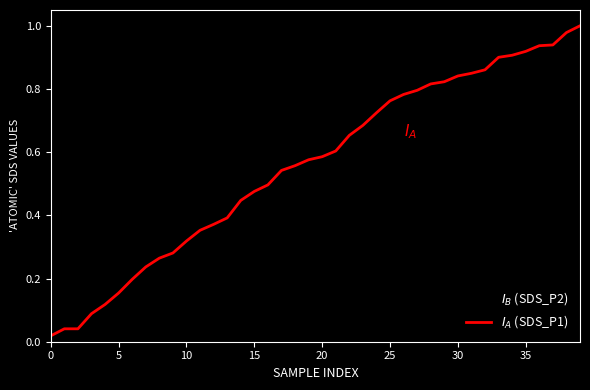

Reading left to right, extract all data points from this chart.

$I_B$ (SDS_P2): 0.0	0.1	0.1	0.1	0.1	0.2	0.2	0.2	0.2	0.3	0.3	0.4	0.4	0.4	0.4	0.5	0.5	0.5	0.5	0.6	0.6	0.6	0.6	0.6	0.7	0.7	0.7	0.7	0.8	0.8	0.8	0.8	0.8	0.9	0.9	0.9	0.9	0.9	1.0	1.0
$I_A$ (SDS_P1): 0.0	0.0	0.0	0.1	0.1	0.2	0.2	0.2	0.3	0.3	0.3	0.4	0.4	0.4	0.4	0.5	0.5	0.5	0.6	0.6	0.6	0.6	0.7	0.7	0.7	0.8	0.8	0.8	0.8	0.8	0.8	0.8	0.9	0.9	0.9	0.9	0.9	0.9	1.0	1.0